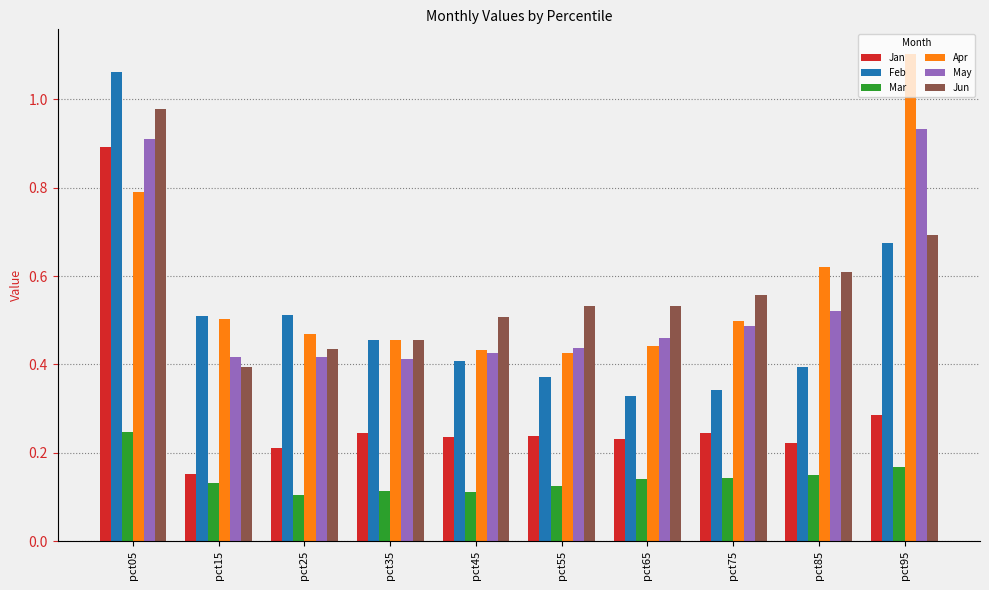

What is the sum of all Feb values?

5.1